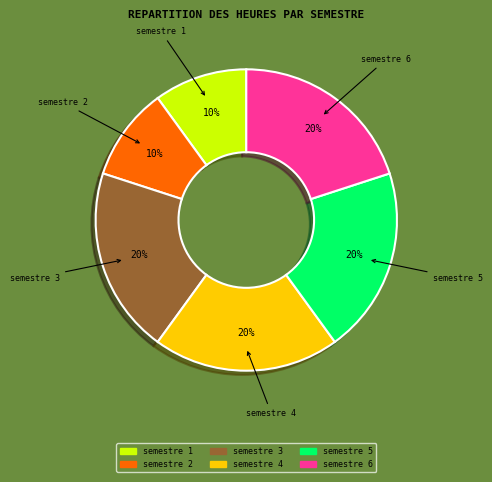

How many slices are in this pie chart?

6